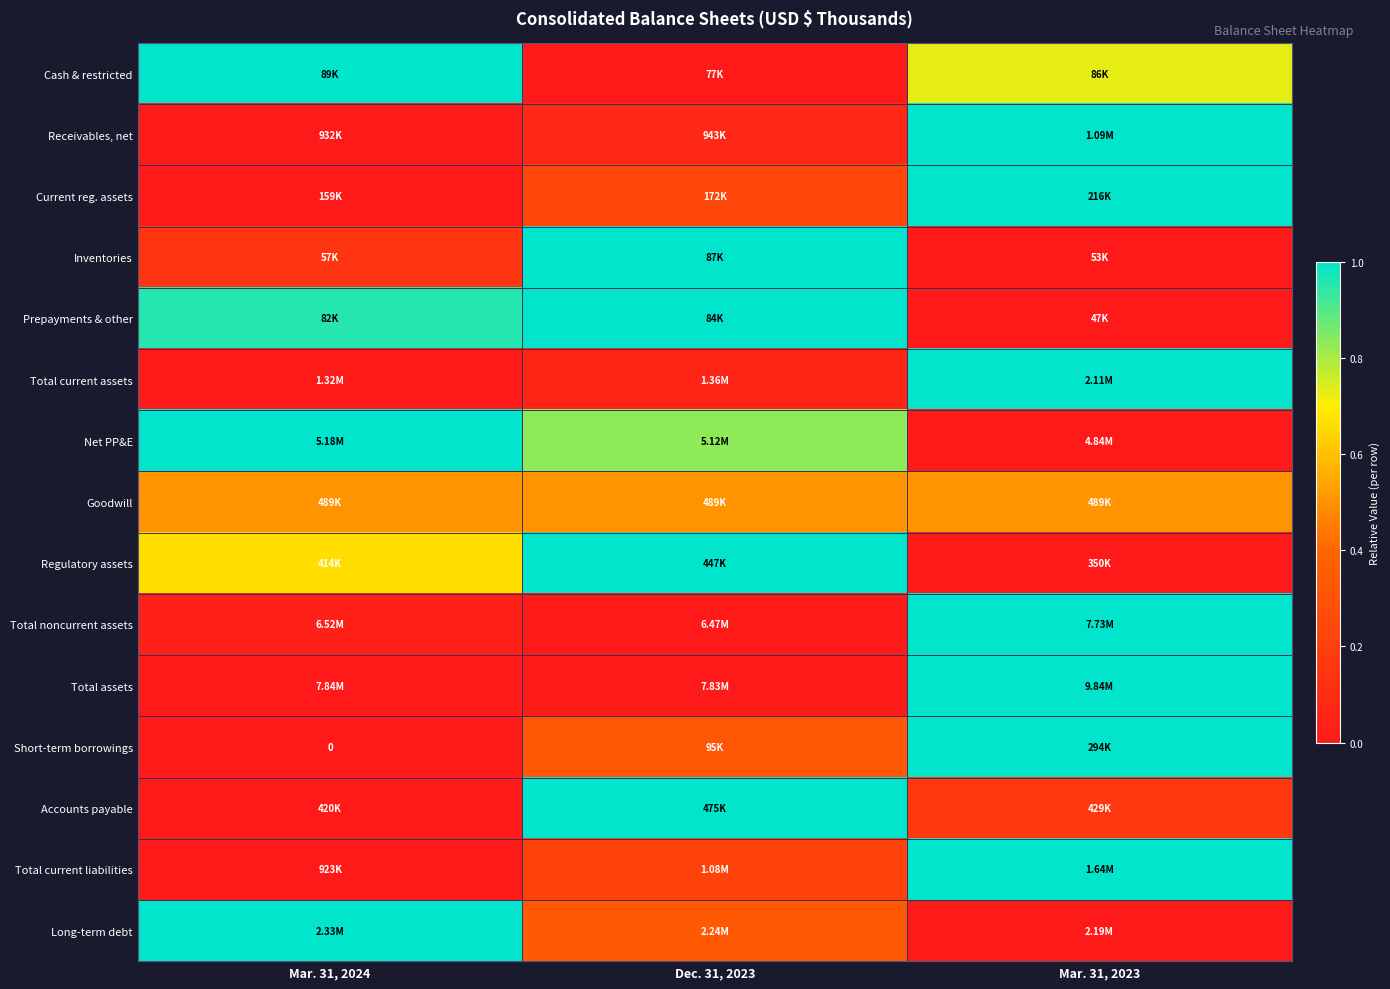

True or false: Short-term borrowings has a value of 0.4 at Mar. 31, 2023.

False